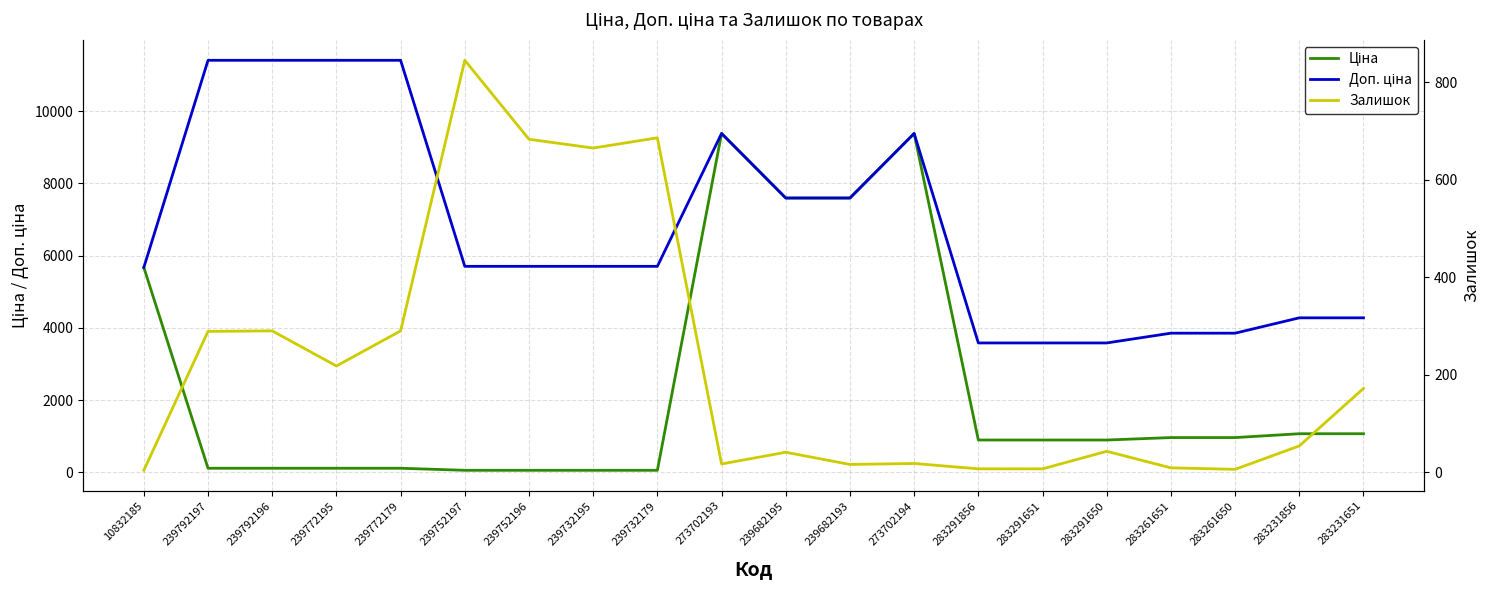

Reading left to right, extract all data points from this chart.

Ціна: 10832185=5673.8	239792197=114.1	239792196=114.1	239772195=114.1	239772179=114.1	239752197=57.0	239752196=57.0	239732195=57.0	239732179=57.0	273702193=9384.0	239682195=7596.5	239682193=7596.5	273702194=9384.0	283291856=895.9	283291651=895.9	283291650=895.9	283261651=963.5	283261650=963.5	283231856=1069.8	283231651=1069.8
Доп. ціна: 10832185=5673.8	239792197=11410.0	239792196=11410.0	239772195=11410.0	239772179=11410.0	239752197=5705.0	239752196=5705.0	239732195=5705.0	239732179=5705.0	273702193=9384.0	239682195=7596.5	239682193=7596.5	273702194=9384.0	283291856=3583.6	283291651=3583.6	283291650=3583.6	283261651=3854.0	283261650=3854.0	283231856=4279.1	283231651=4279.1
Залишок: 10832185=4.0	239792197=289.0	239792196=290.0	239772195=218.0	239772179=290.0	239752197=845.0	239752196=683.0	239732195=665.0	239732179=686.0	273702193=17.0	239682195=41.0	239682193=16.0	273702194=18.0	283291856=7.0	283291651=7.0	283291650=43.0	283261651=9.0	283261650=6.0	283231856=54.0	283231651=172.0